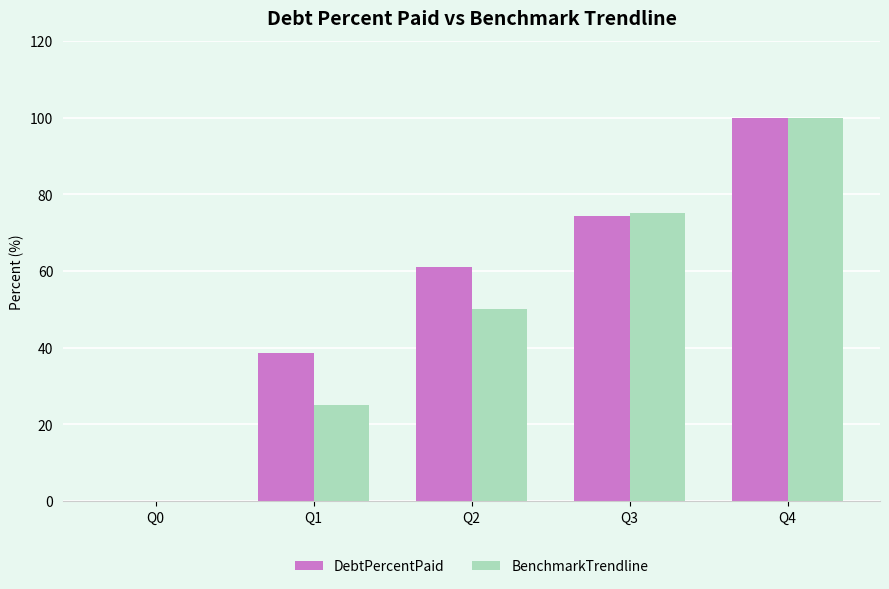

What is the sum of all BenchmarkTrendline values?

250.0